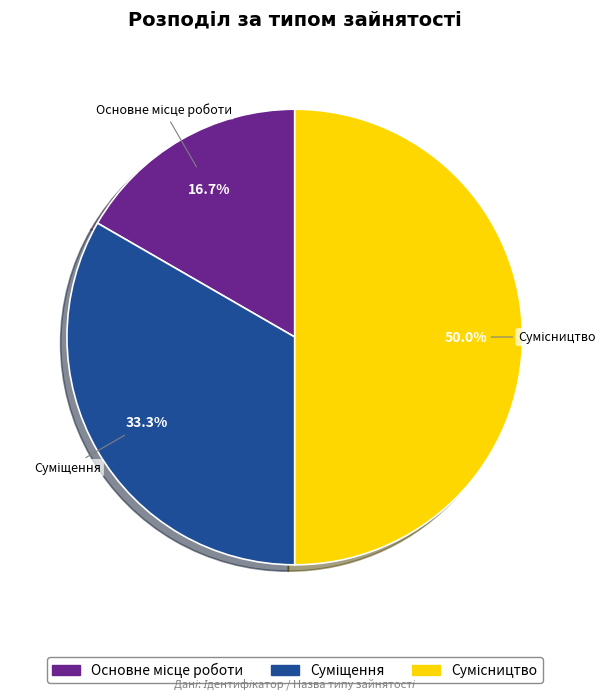

How many slices are in this pie chart?

3